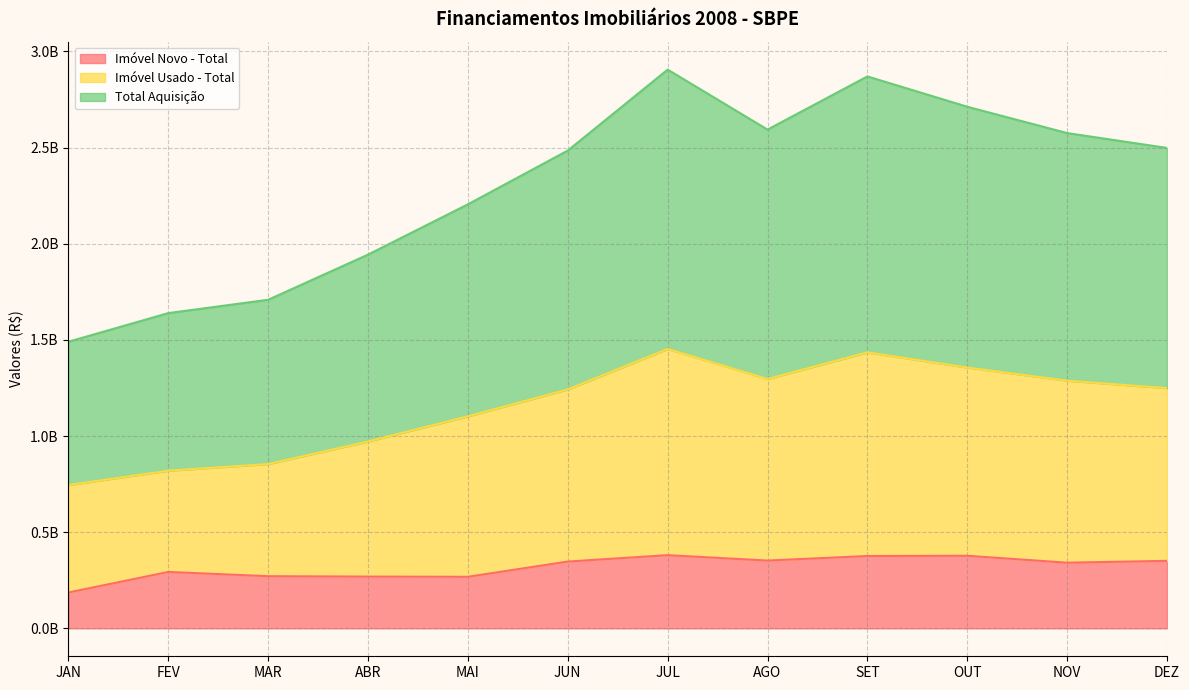

What is the difference between the highest and lowest values at MAR?

1437324838